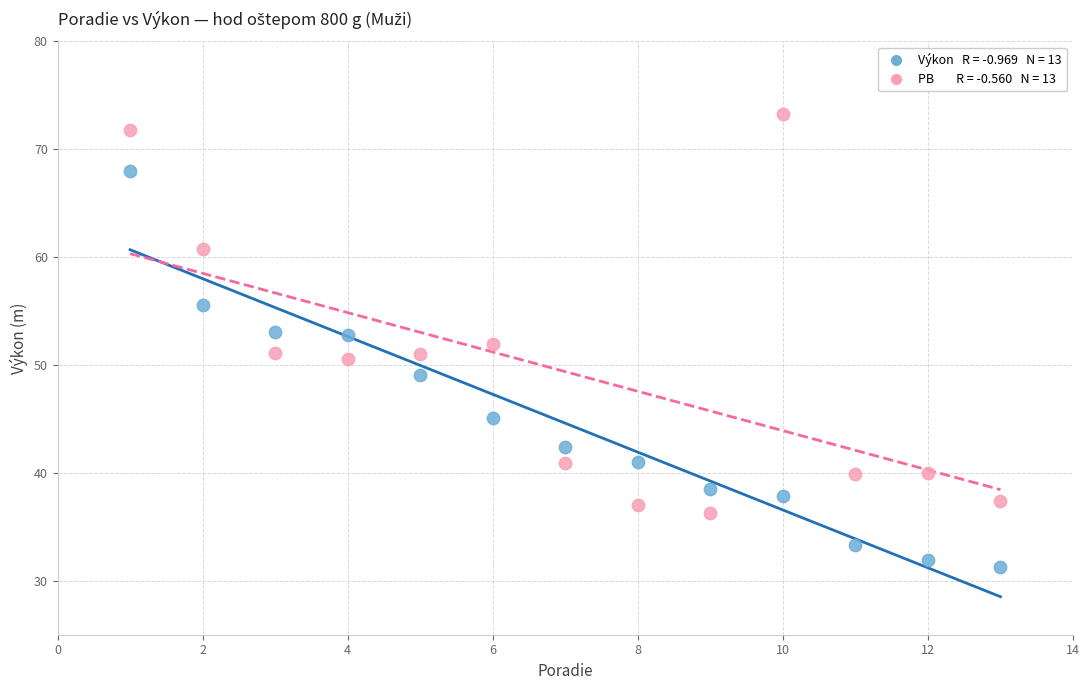

Across all data points, what is the range of Y values (max minus min)?

42.0